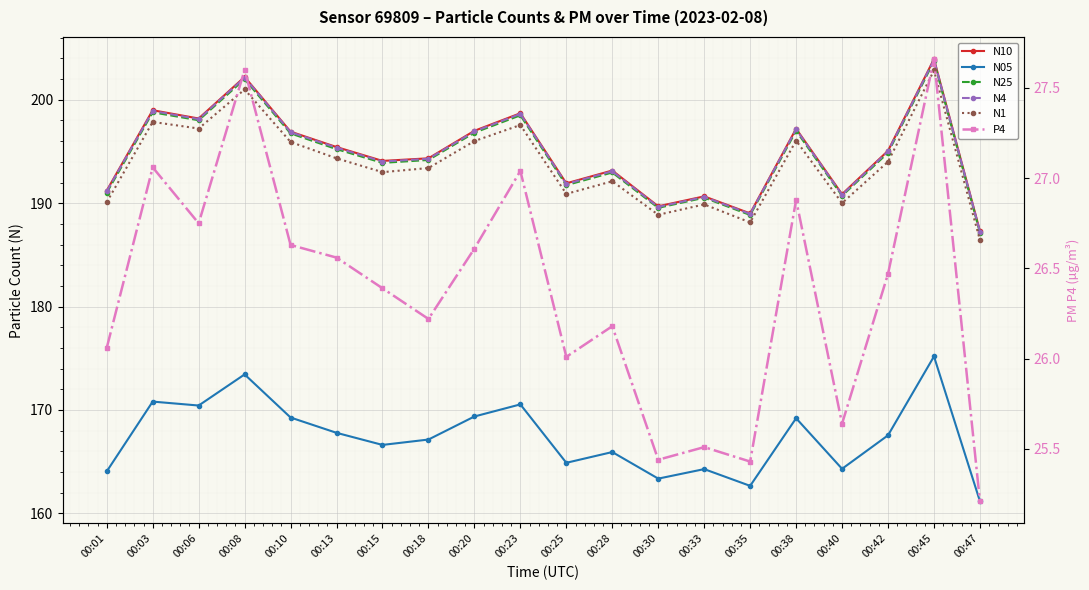

What is the average value of the N25 series?

194.6